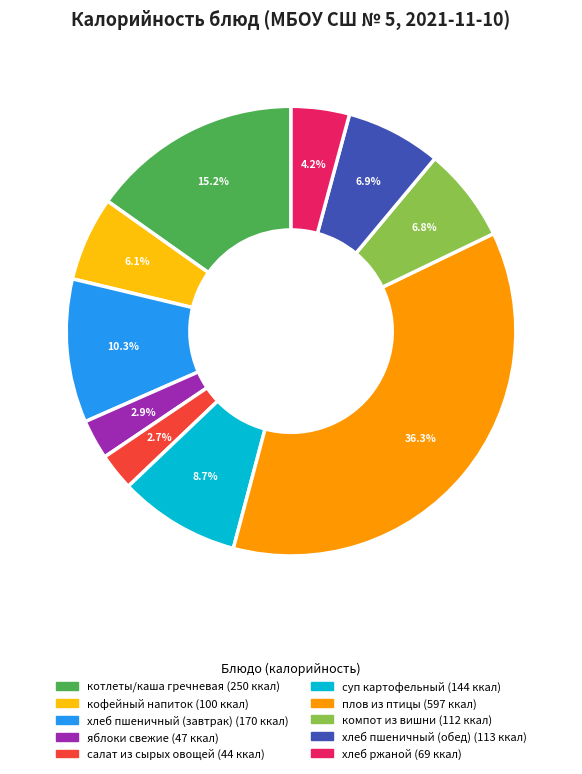

Which category has the biggest portion of the pie?

плов из птицы